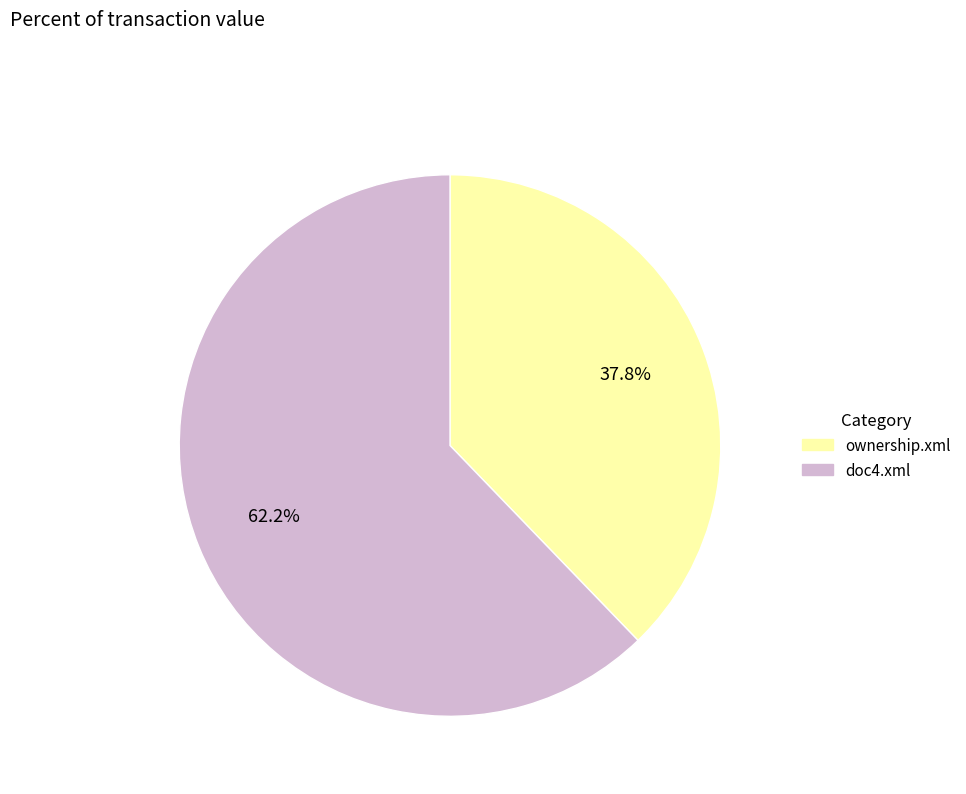

Count the number of slices in the pie.

2